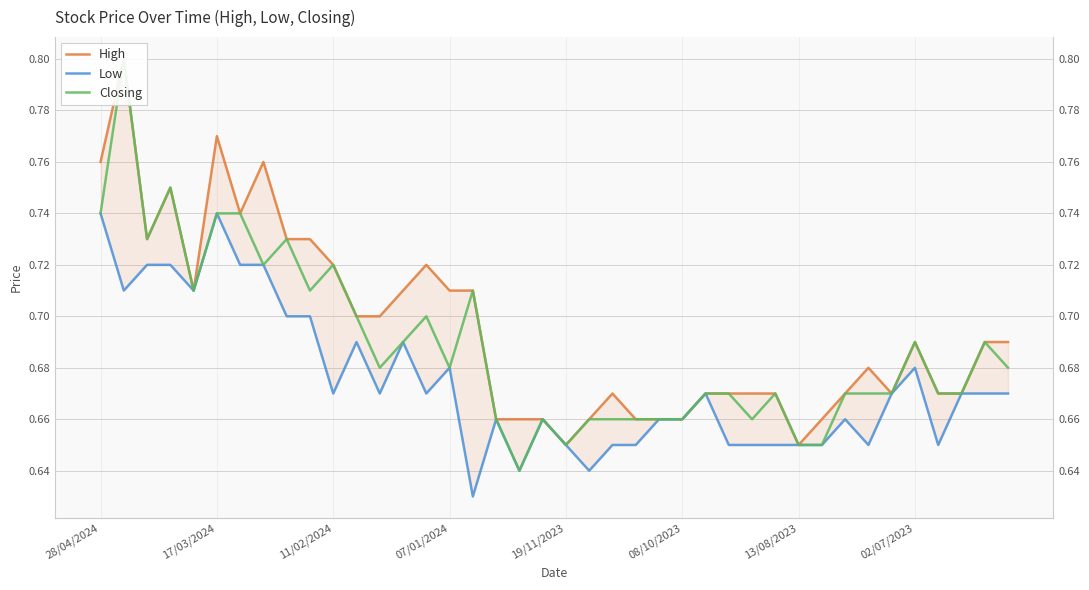

True or false: Closing and Low intersect in this chart.

False